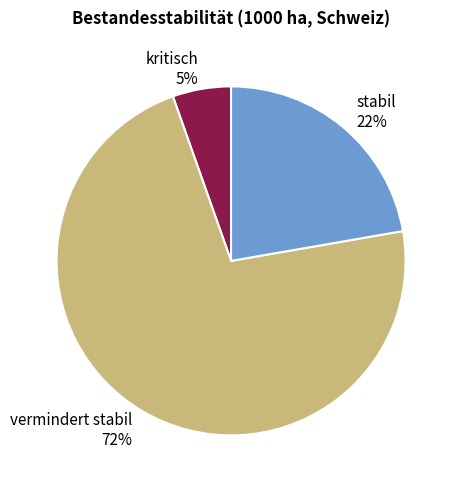

Is there any slice that represents more than half of the pie?

Yes